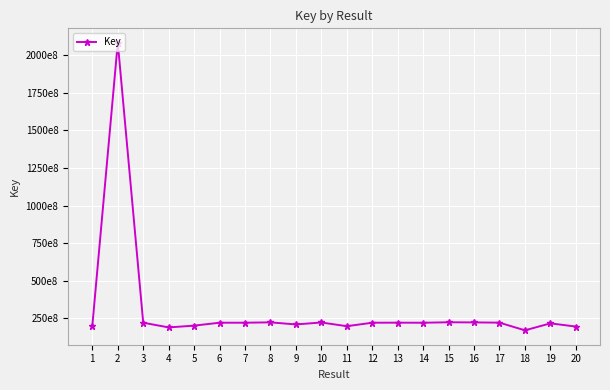

Does the chart have visible grid lines?

Yes